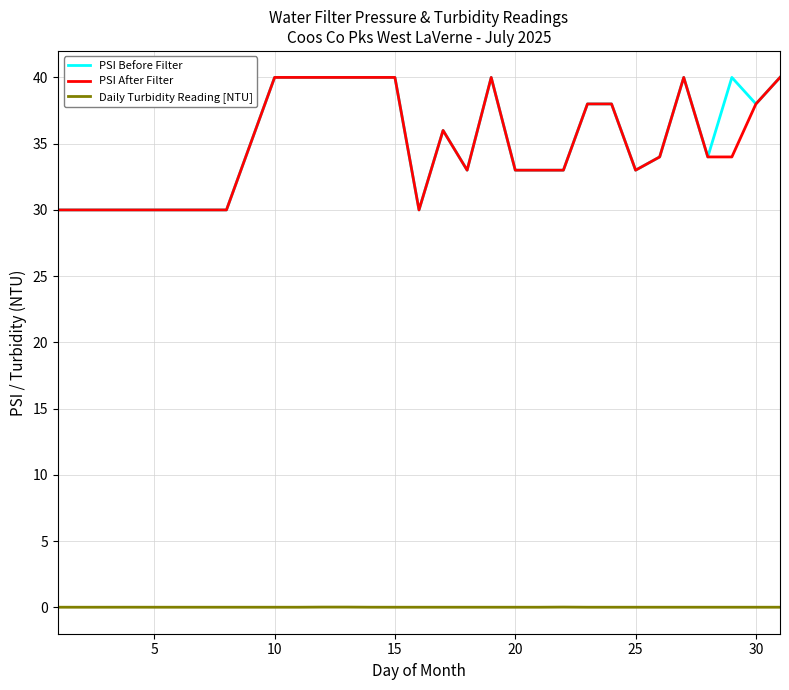

What is the minimum value for PSI After Filter?

30.0